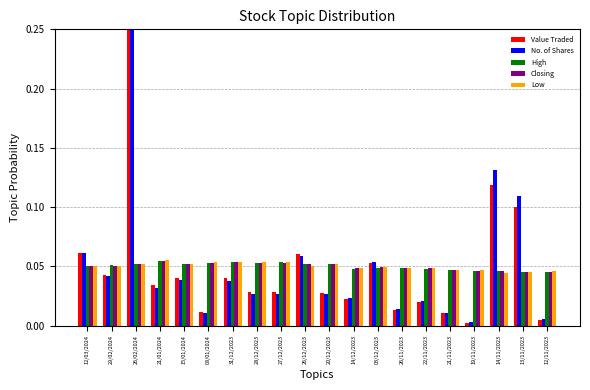

What is the label of the 5th bar from the right?

21/11/2023